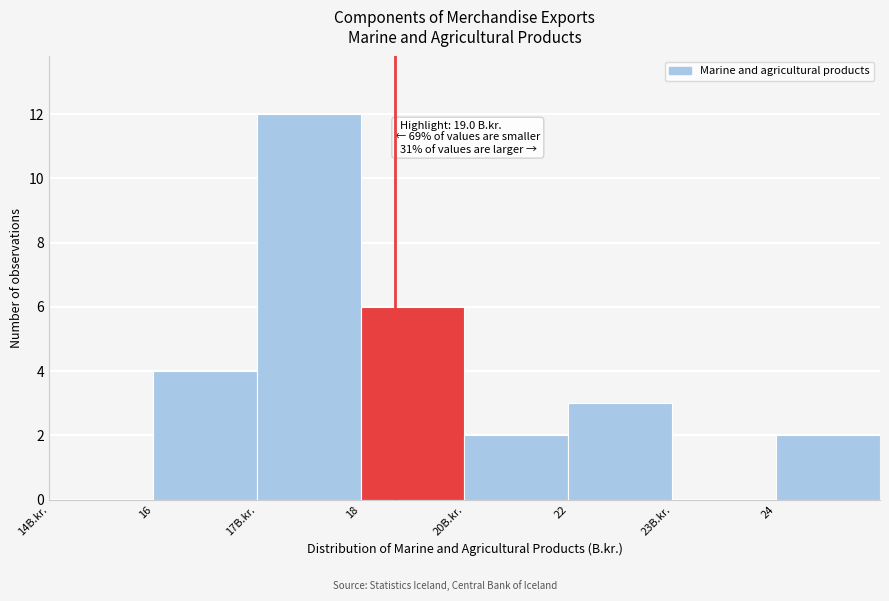

Reading left to right, what are all the values shown in this chart?

14B.kr.=0	16=4	17B.kr.=12	18=6	20B.kr.=2	22=3	23B.kr.=0	24=2